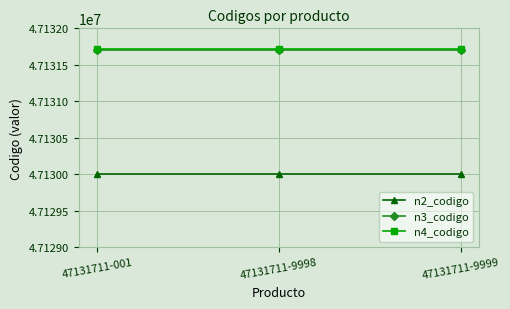

The n2_codigo series shows 16051023 at 47131711-9999. True or false?

False